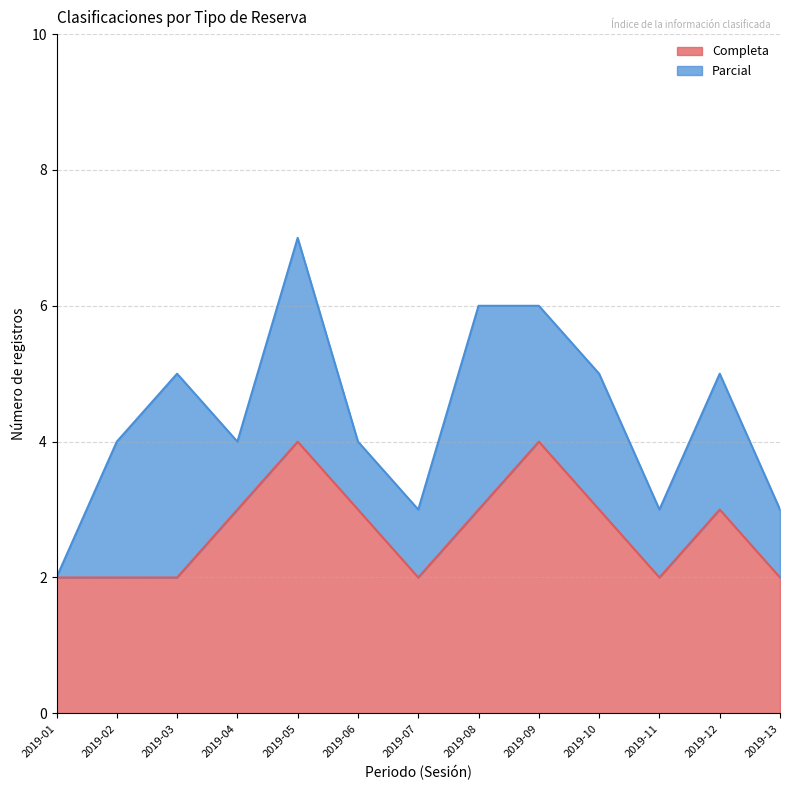

The chart shows a value of 3 at 2019-11. True or false?

False